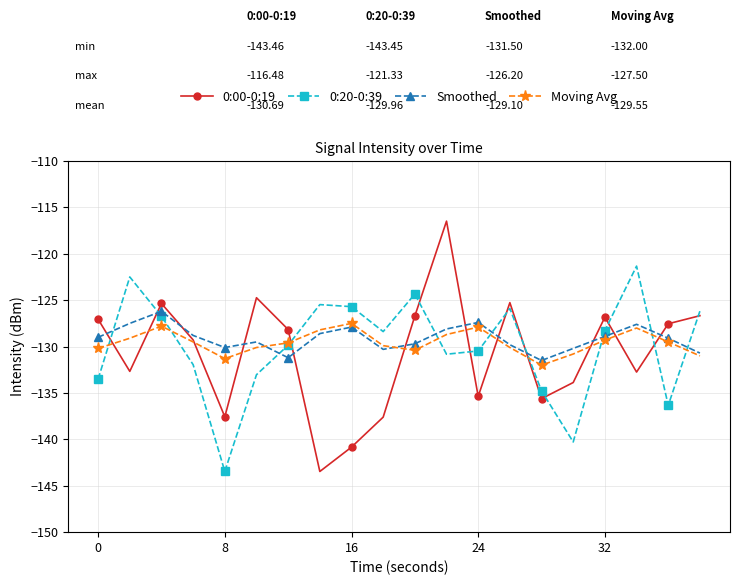

What is the smallest value displayed?

-143.5